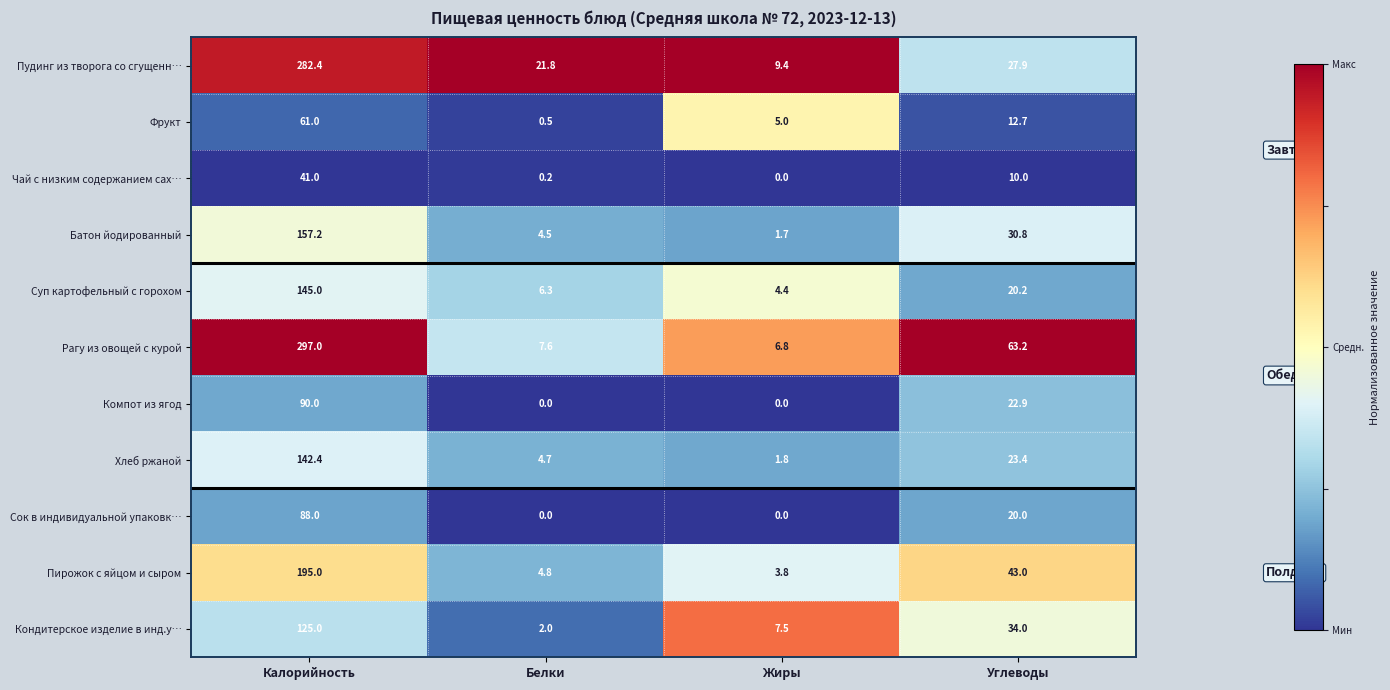

What is the total value across all series at Жиры?

40.4